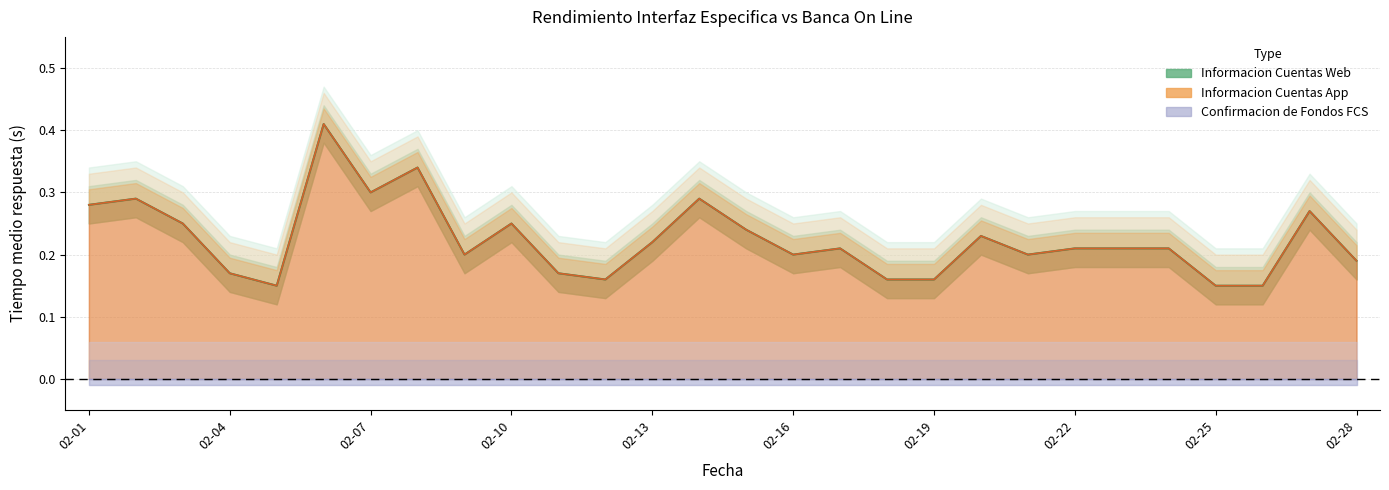

Is it true that Informacion Cuentas App equals 0.2 at 2023-02-23?

True